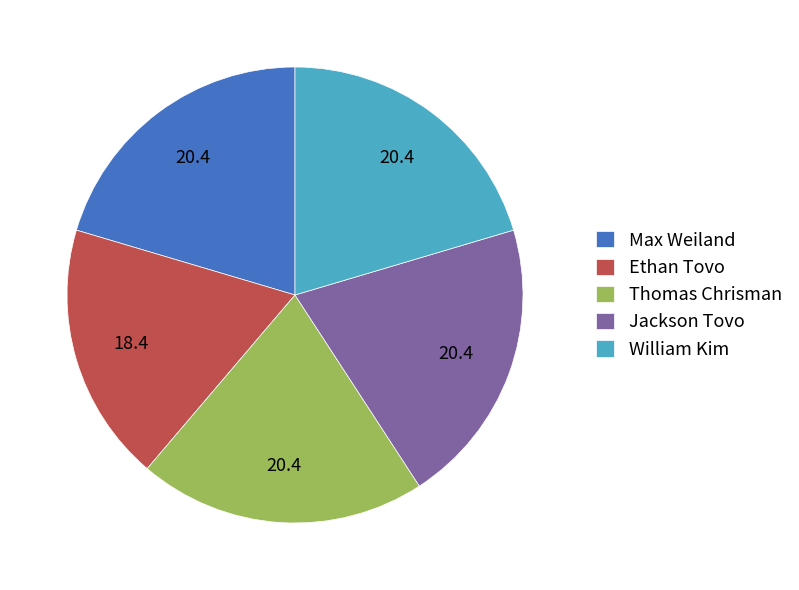

What is the ratio of the value at William Kim to the value at Max Weiland?

1.0